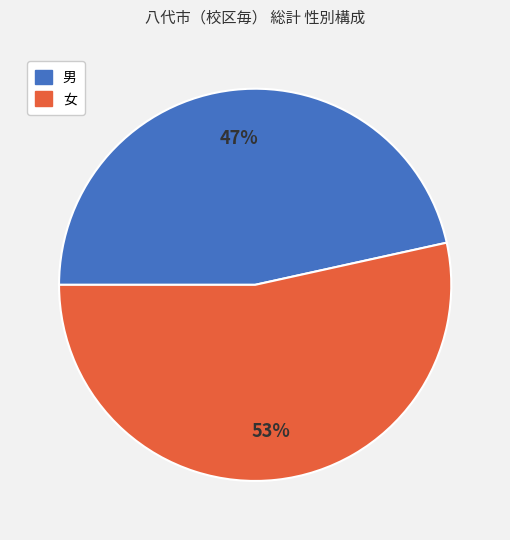

To the nearest percent, what is the average slice percentage?

50%